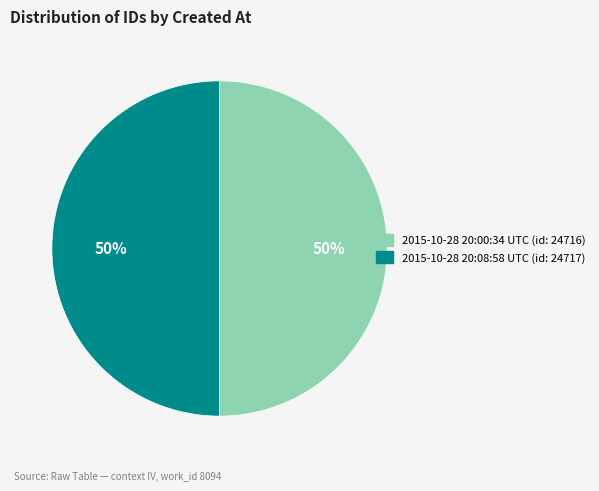

Count the number of slices in the pie.

2